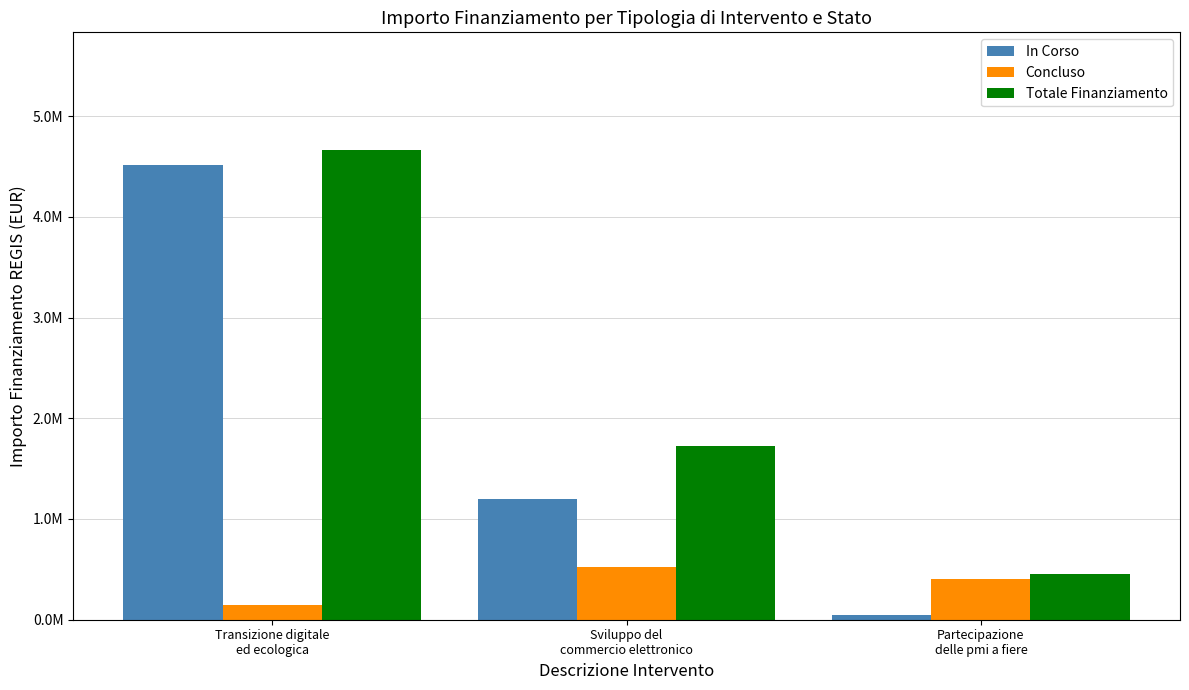

What is the sum of the Concluso values at Transizione digitale
ed ecologica and Sviluppo del
commercio elettronico?

670000